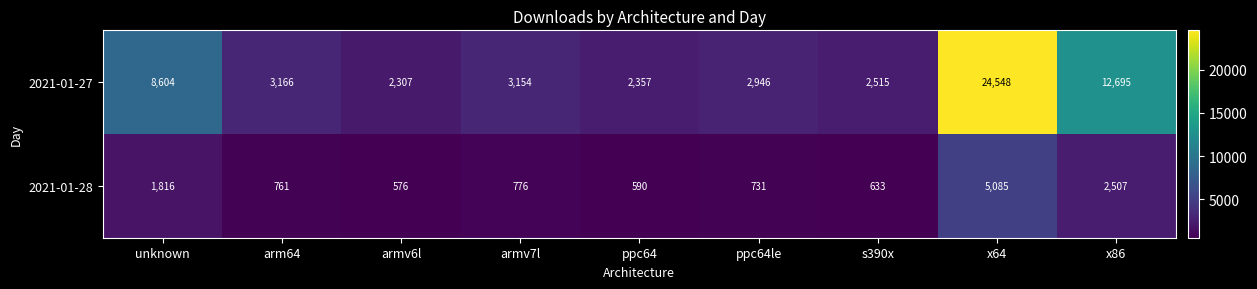

What is the difference between the maximum and minimum values in the 2021-01-27 series?

22241